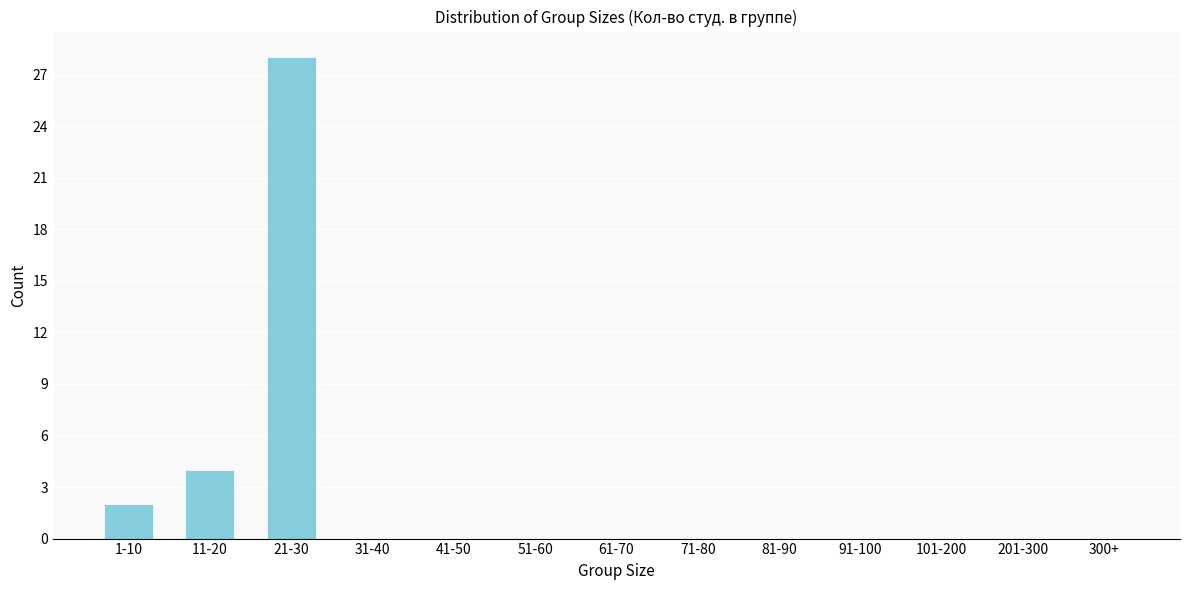

Reading left to right, transcribe all the data shown in this chart.

1-10=2	11-20=4	21-30=28	31-40=0	41-50=0	51-60=0	61-70=0	71-80=0	81-90=0	91-100=0	101-200=0	201-300=0	300+=0